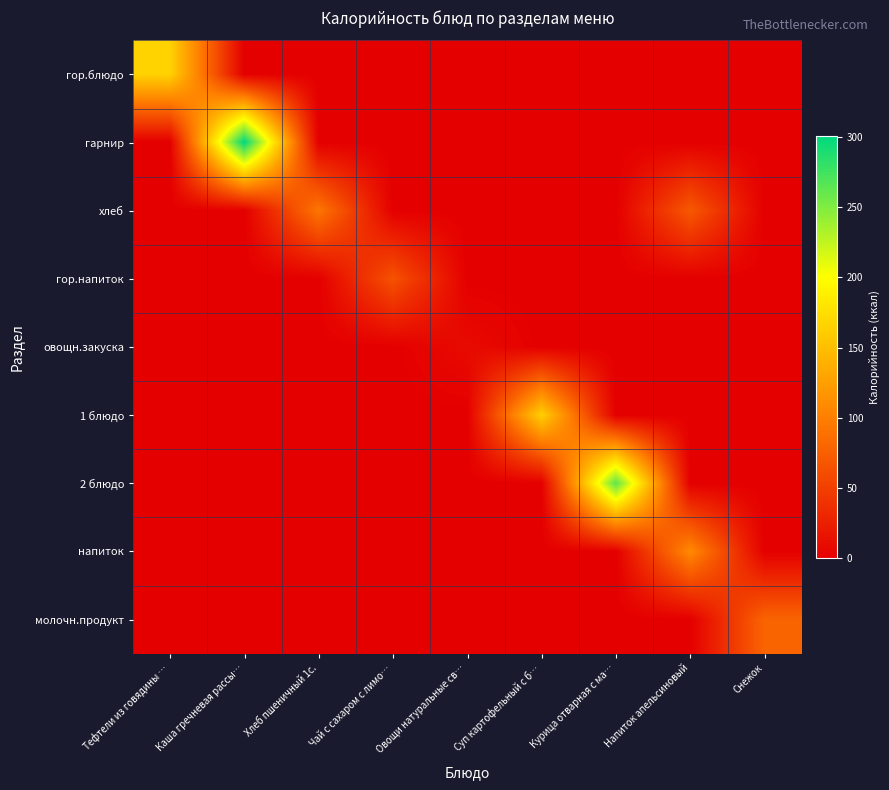

Rank the series at Тефтели из говядины … from highest to lowest value.

гор.блюдо, гарнир, хлеб, гор.напиток, овощн.закуска, 1 блюдо, 2 блюдо, напиток, молочн.продукт